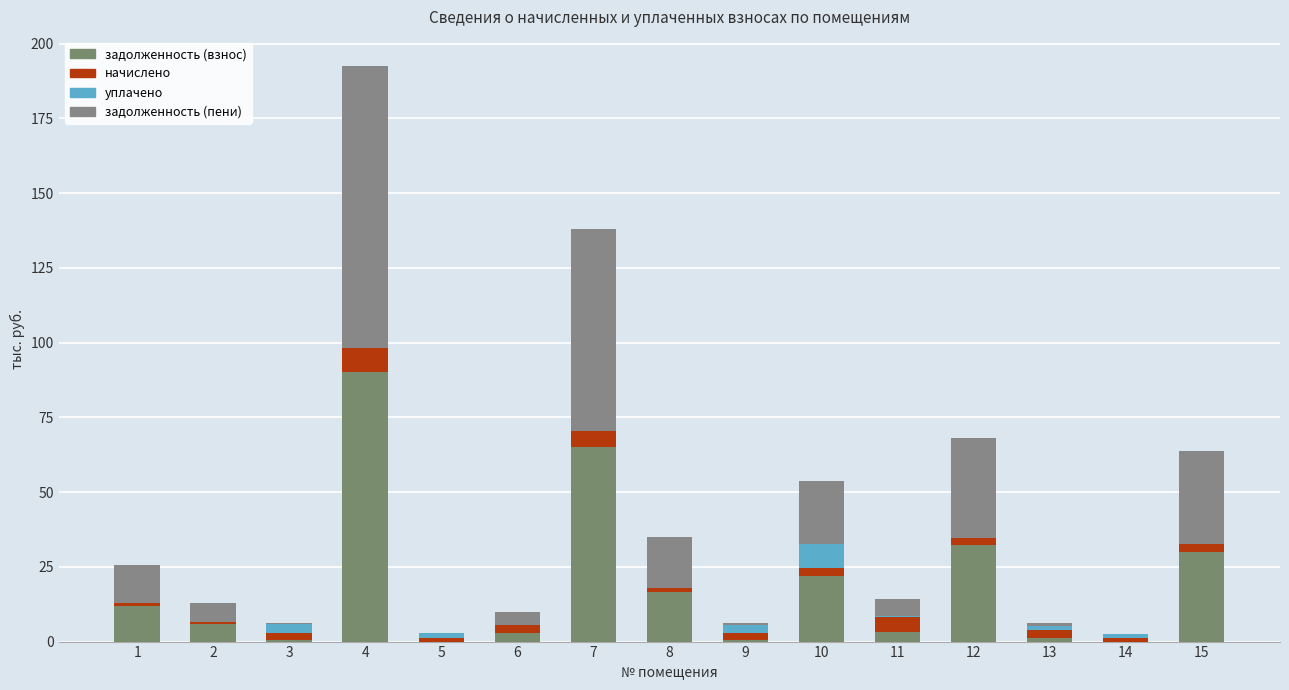

At how many categories does at least one series exceed 17?

6